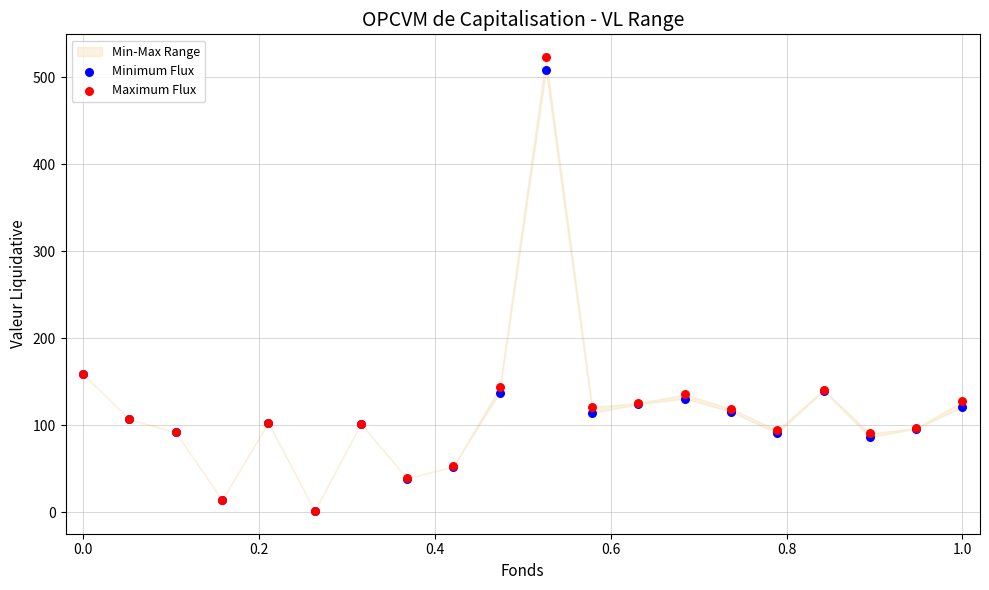

Which series reaches the maximum Y coordinate?

Maximum Flux